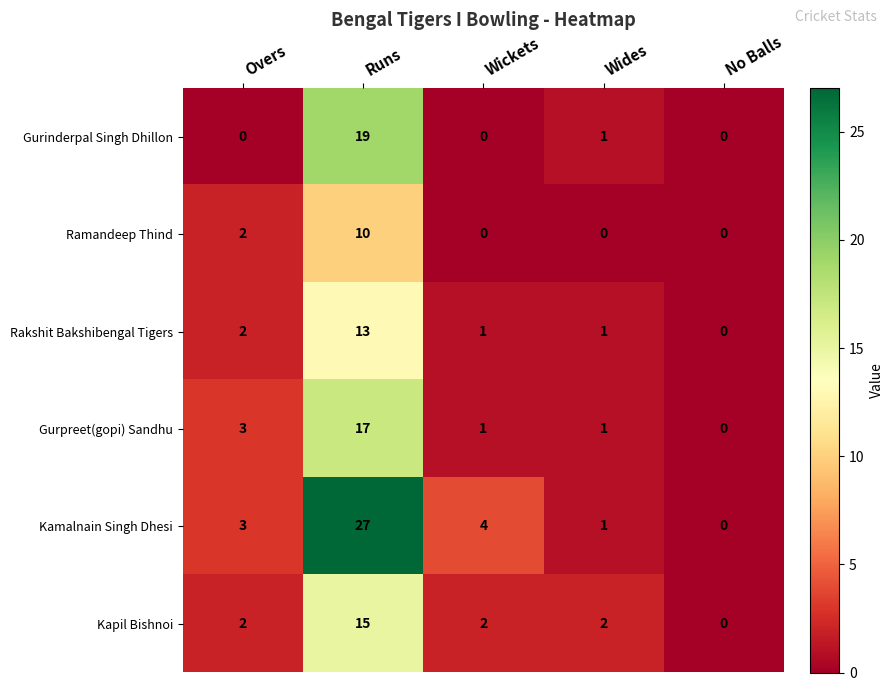

What is the maximum value shown in the chart?

27